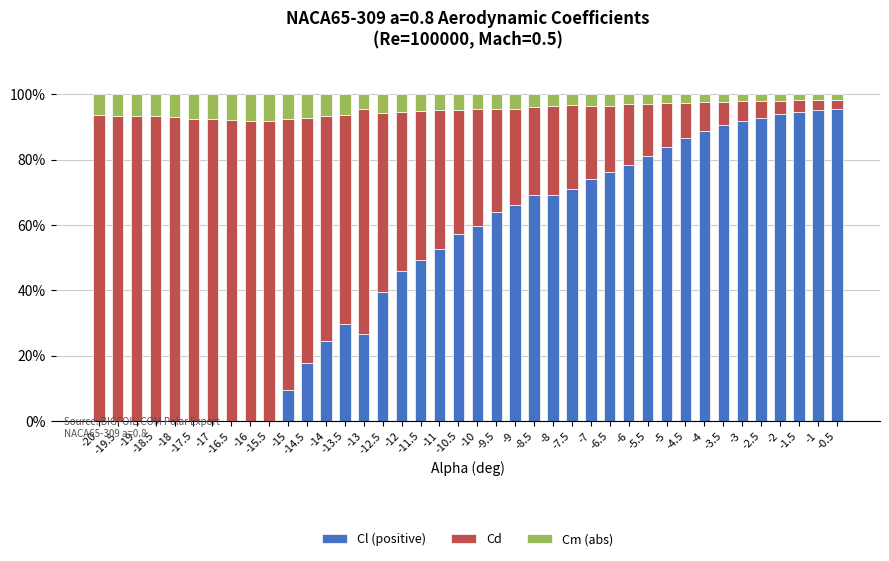

What is the maximum value for Cl (positive)?

95.5